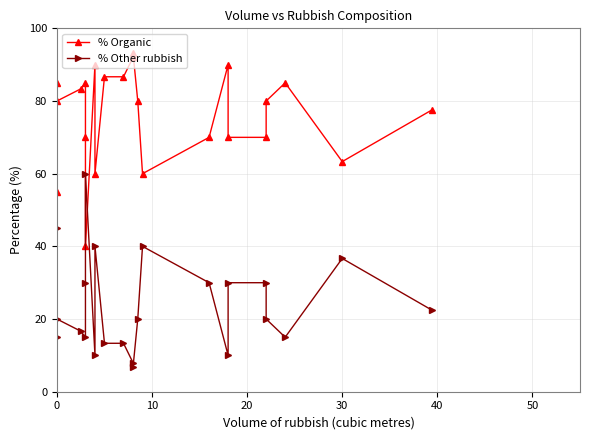

At which category does % Other rubbish reach its first local valley?

10